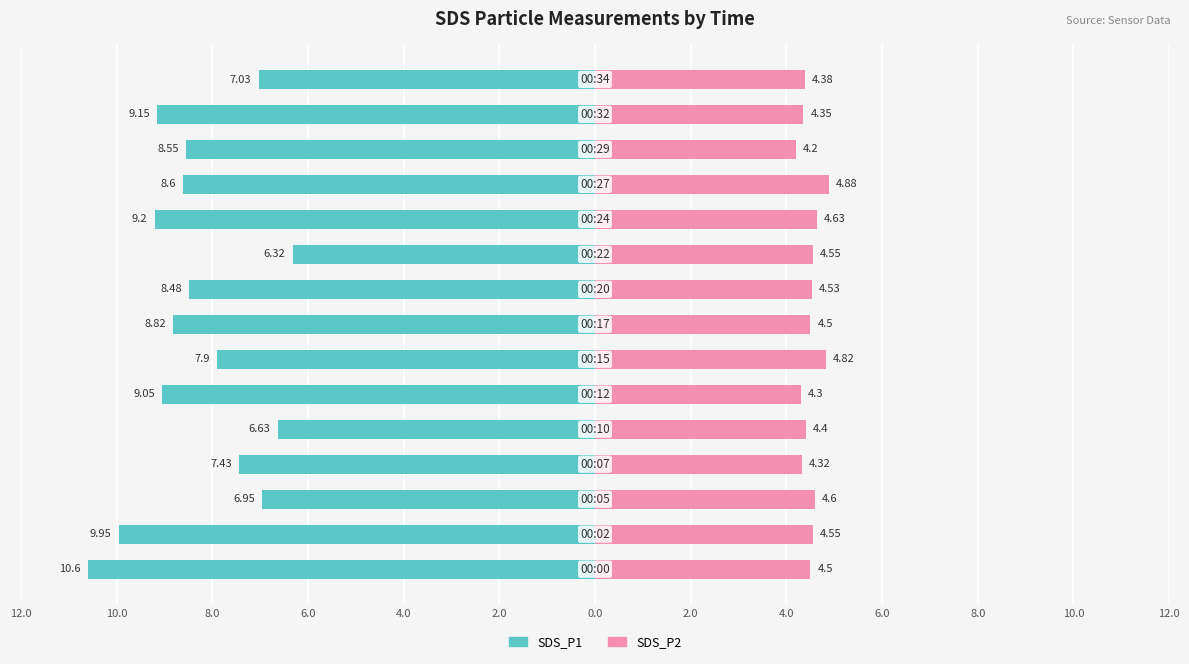

Is the value of SDS_P2 at 6.0 greater than the value of SDS_P1 at 2.0?

Yes